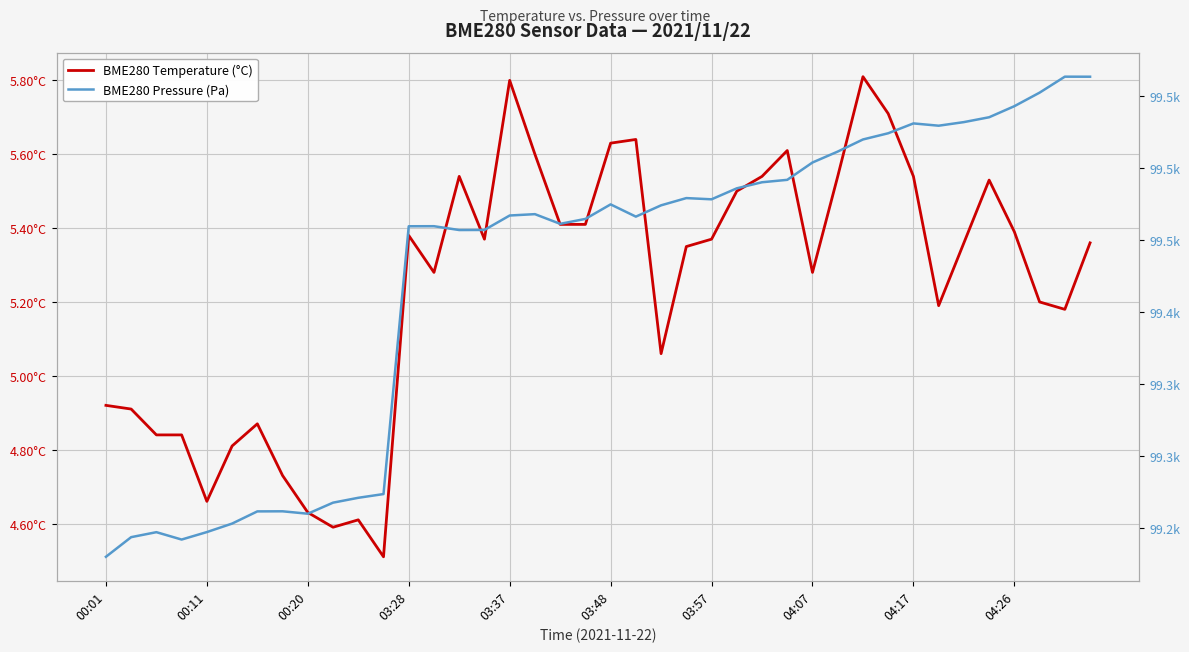

At which label does BME280 Pressure (Pa) reach its minimum?

00:01